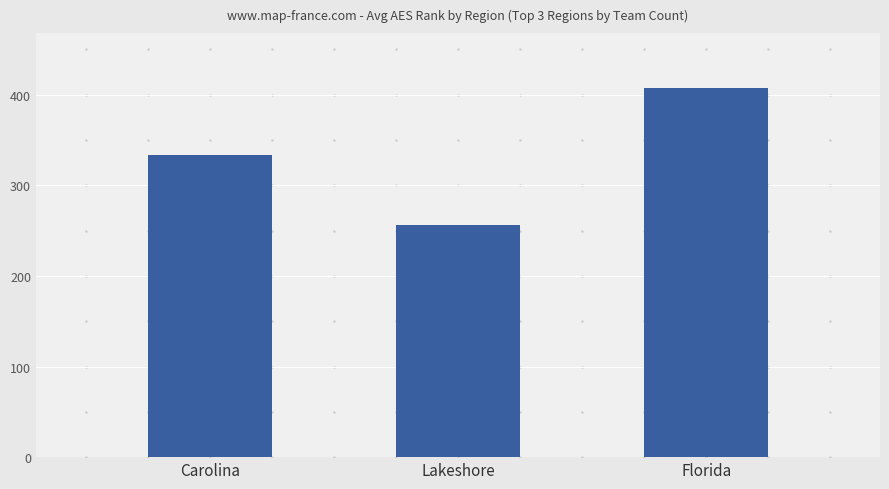

Rank the categories by value from lowest to highest.

Lakeshore, Carolina, Florida